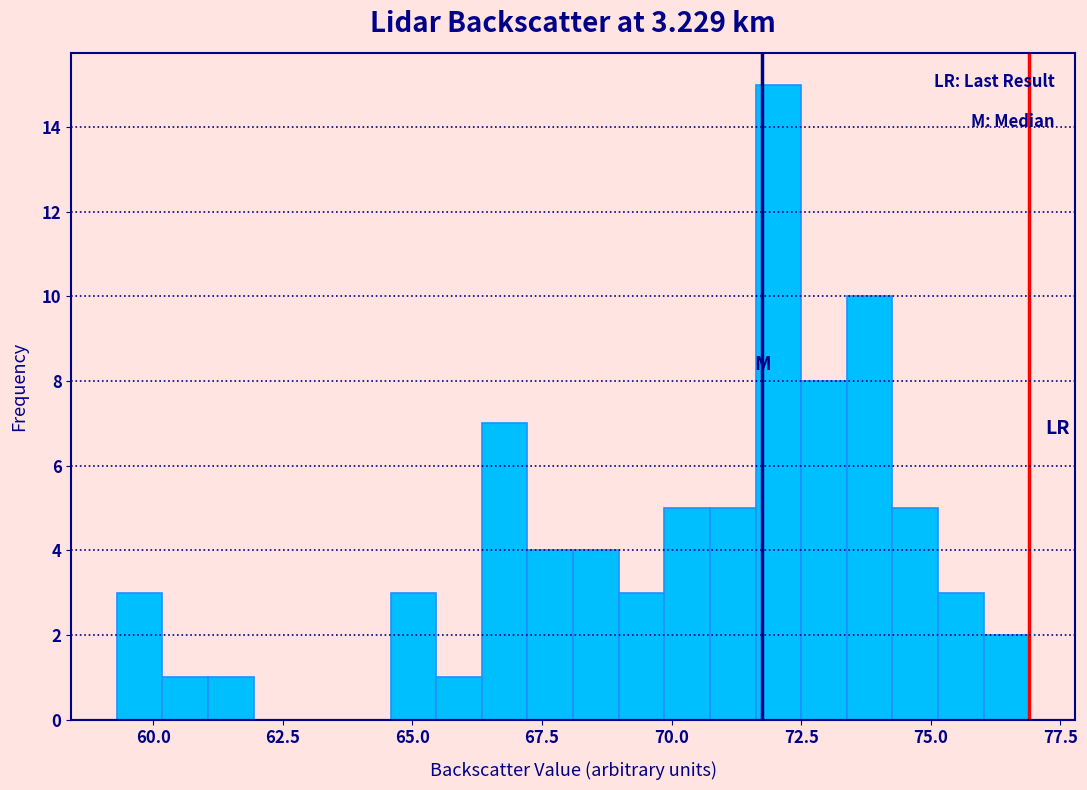

Around what value on the x-axis is the tallest bar? Give the approximate position of its centre, as read against the axis.

72.0